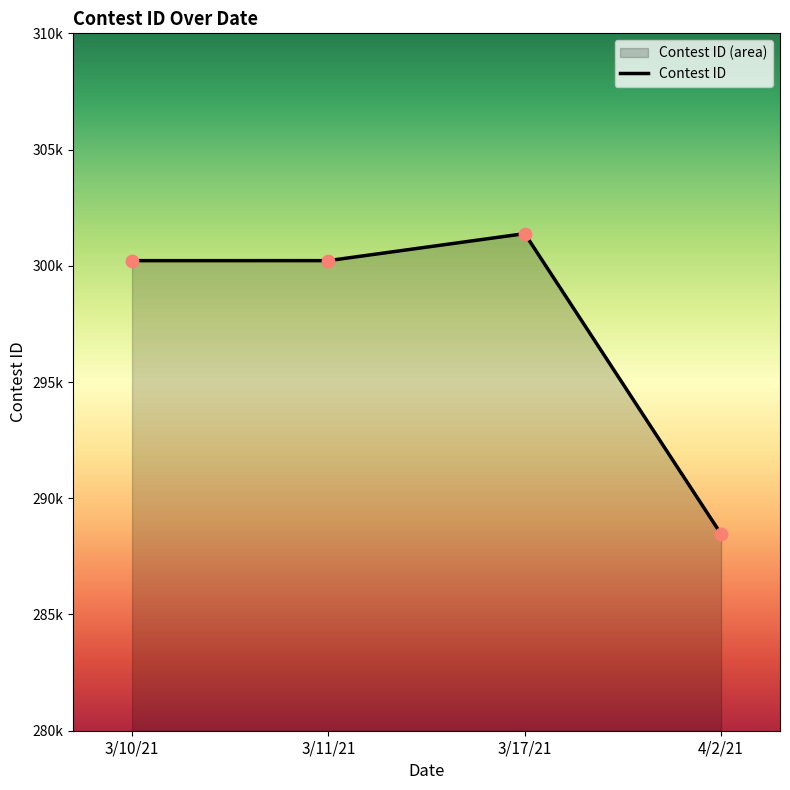

Which has a higher value, 4/2/21 or 3/17/21?

3/17/21